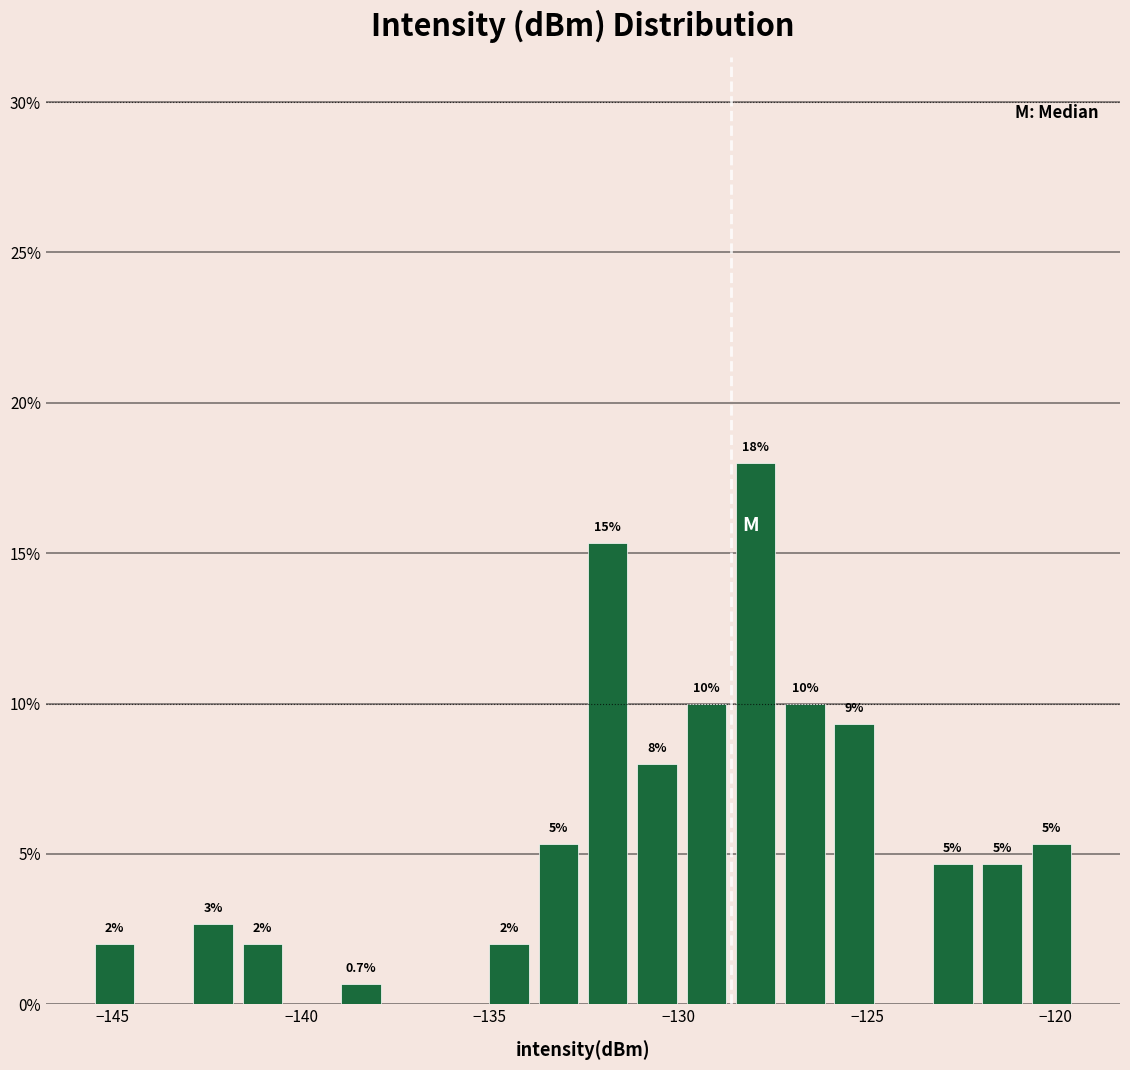

Read against the x-axis, roughly where is the centre of the tallest bar?

-128.0